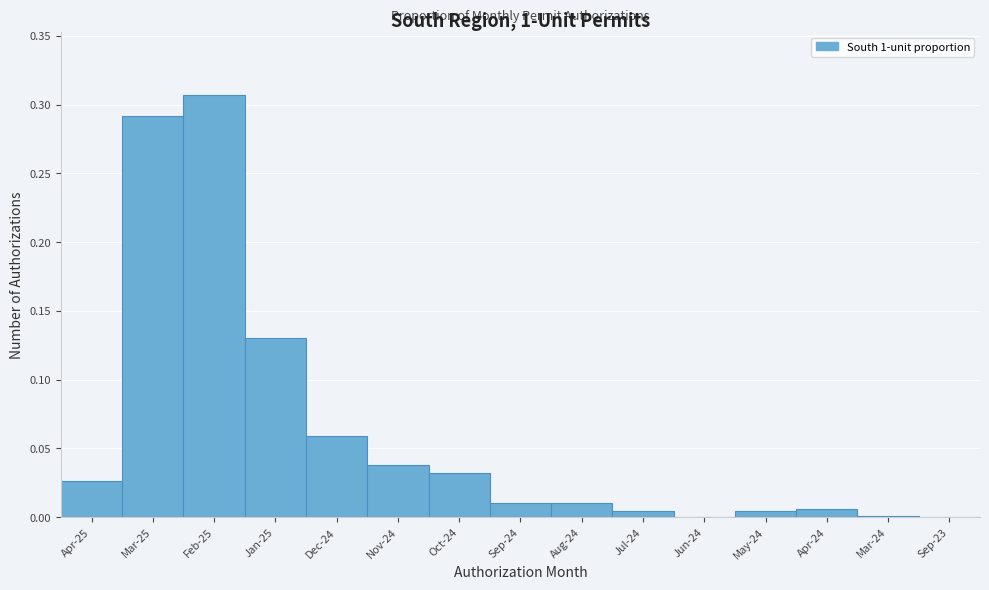

At which category does the chart reach its peak across all series?

Feb-25